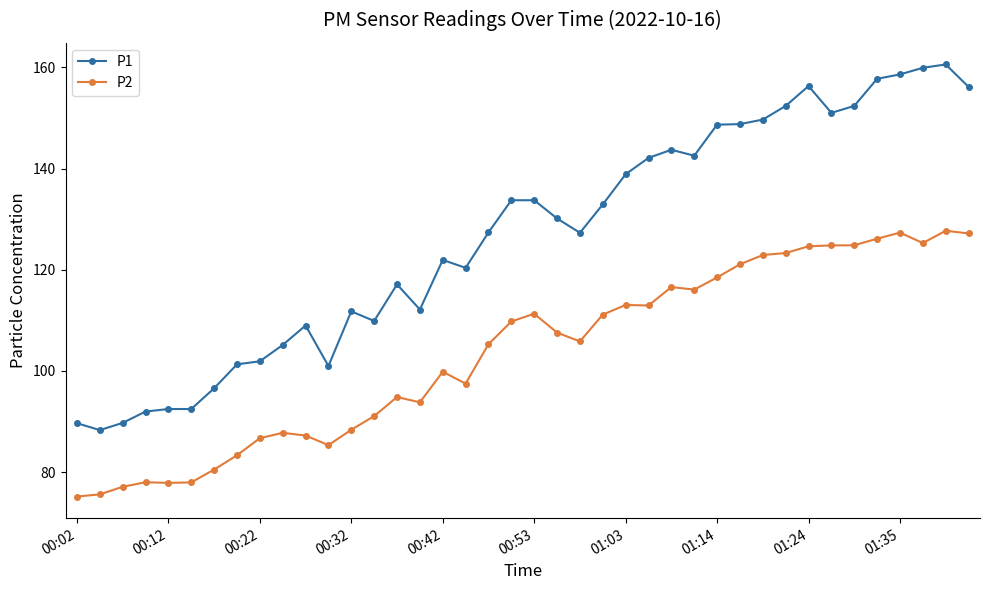

Which series has the widest spread of values?

P1